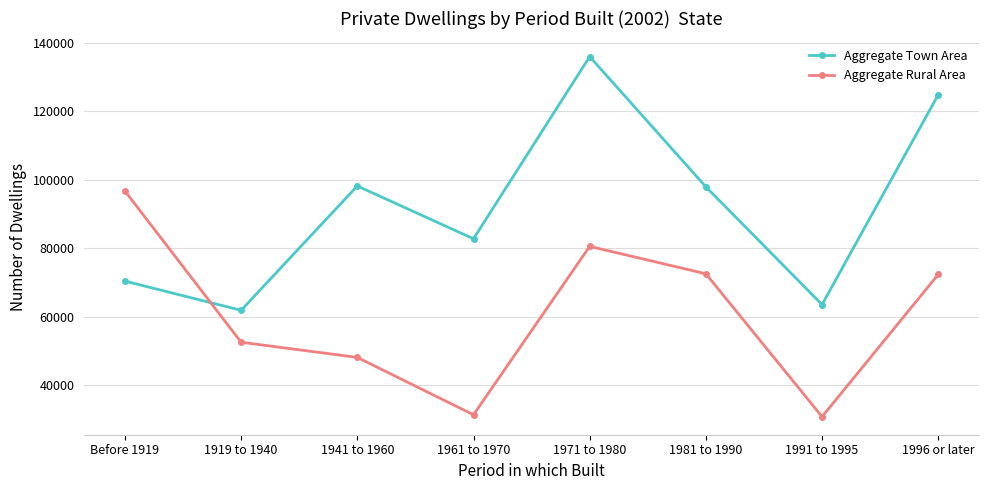

True or false: Aggregate Town Area has more than 0 interior local peaks.

True